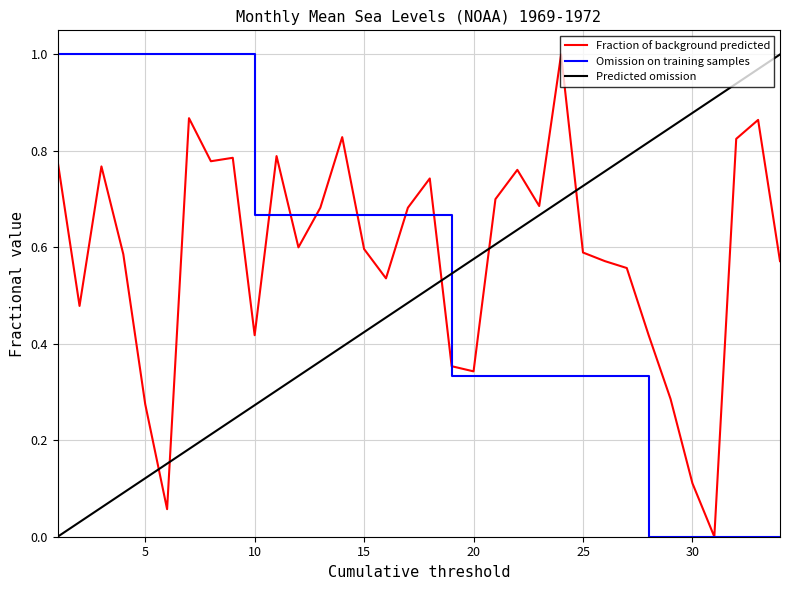

Which series ends up on top after the final intersection of Fraction of background predicted and Omission on training samples?

Fraction of background predicted